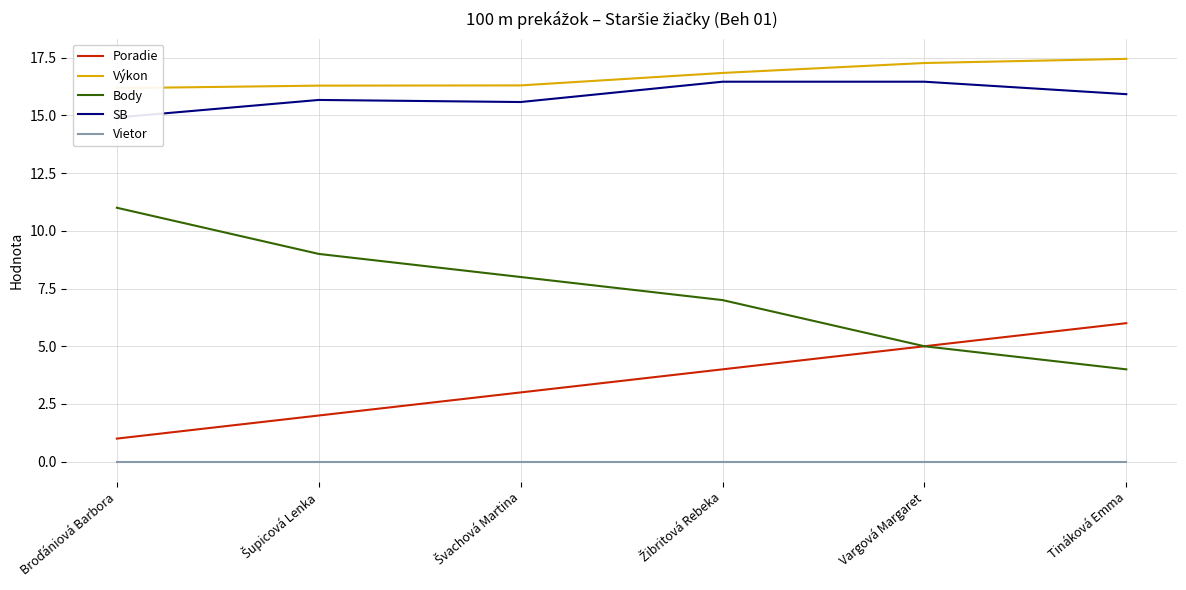

The value of SB at Vargová Margaret is 25.8. True or false?

False